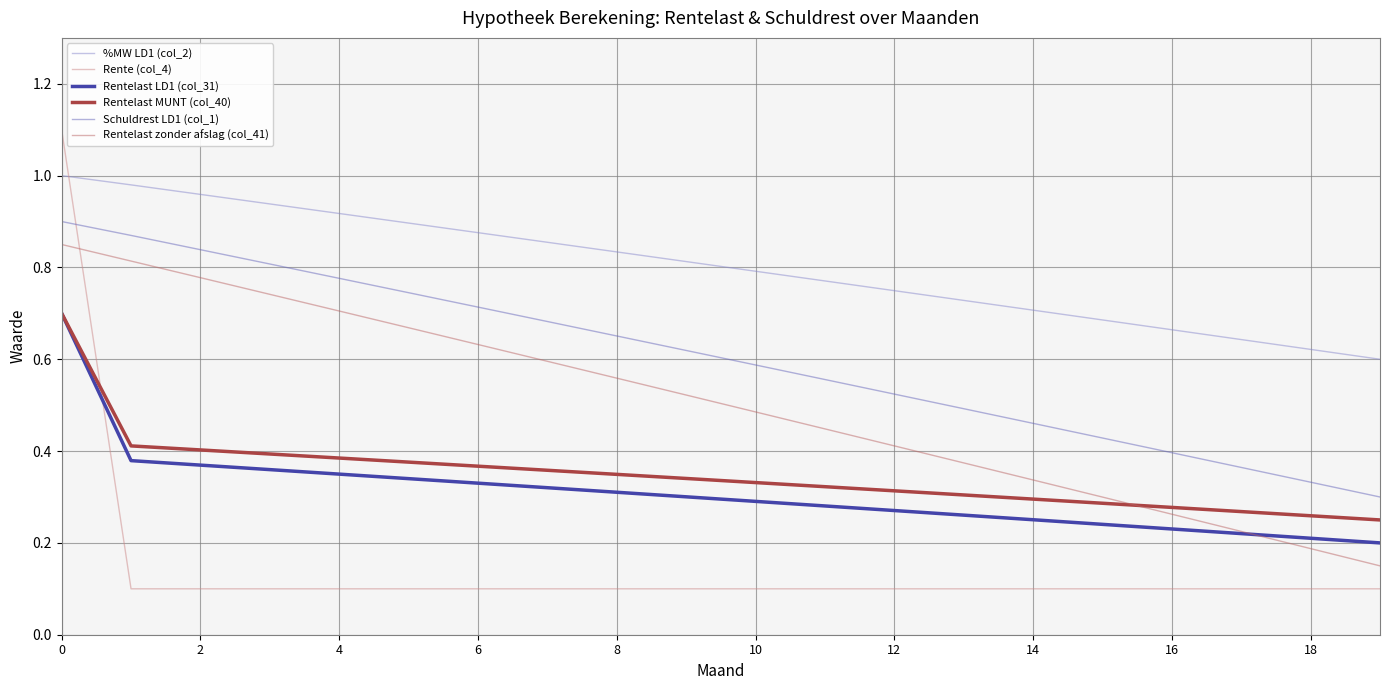

How many intersections are there between Rentelast zonder afslag (col_41) and Rente (col_4)?

1